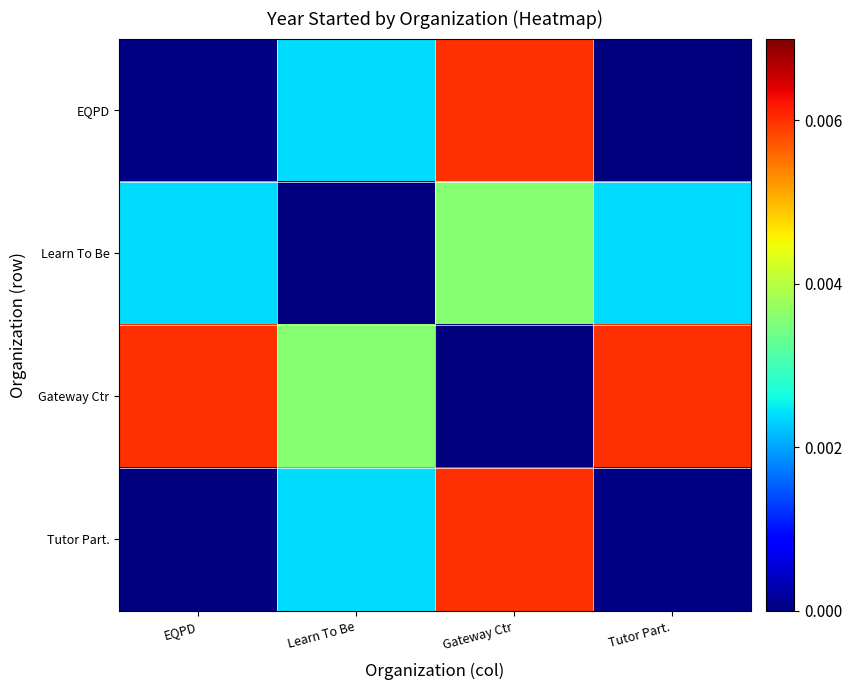

How many distinct data groups are displayed?

4